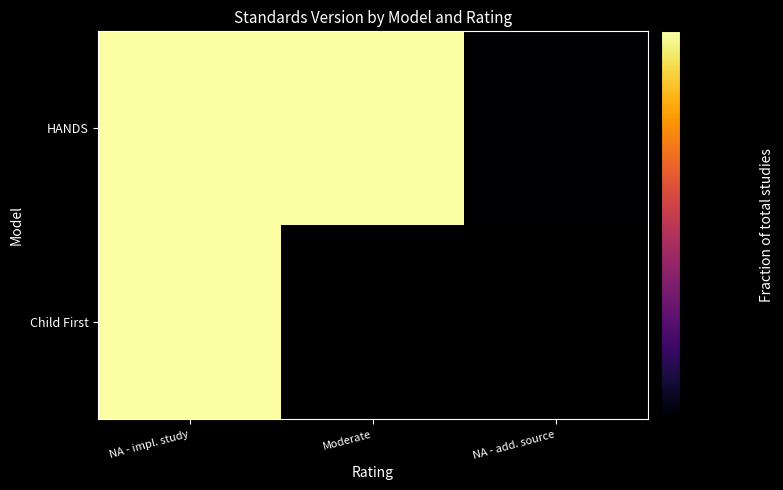

Which has a higher value, Moderate or NA - impl. study?

Moderate